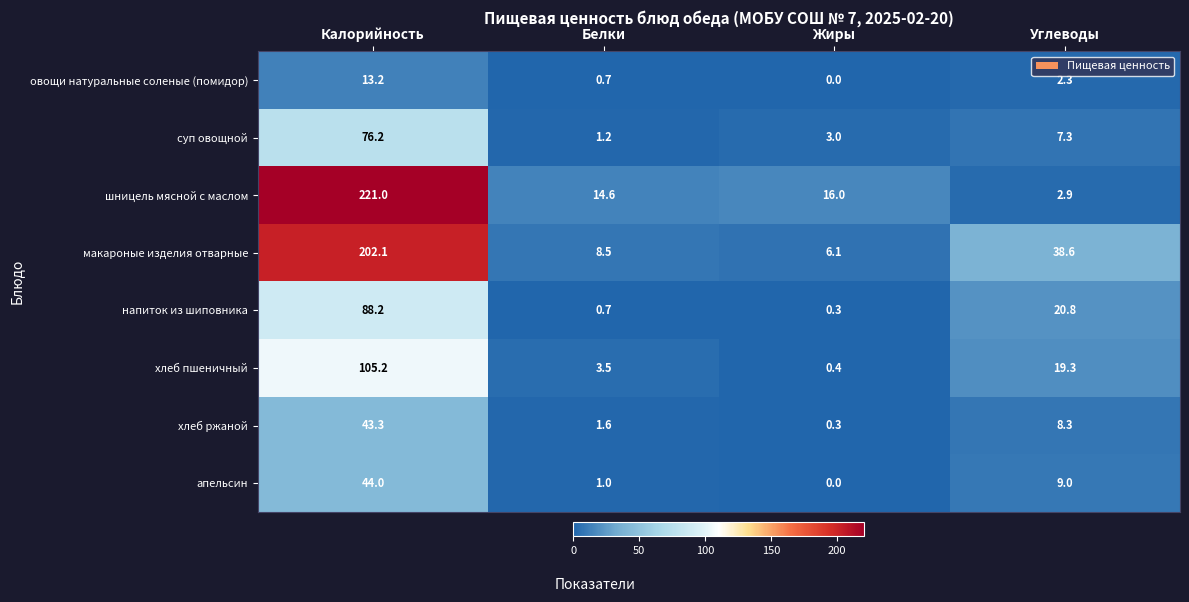

What is the maximum value for овощи натуральные соленые (помидор)?

13.2